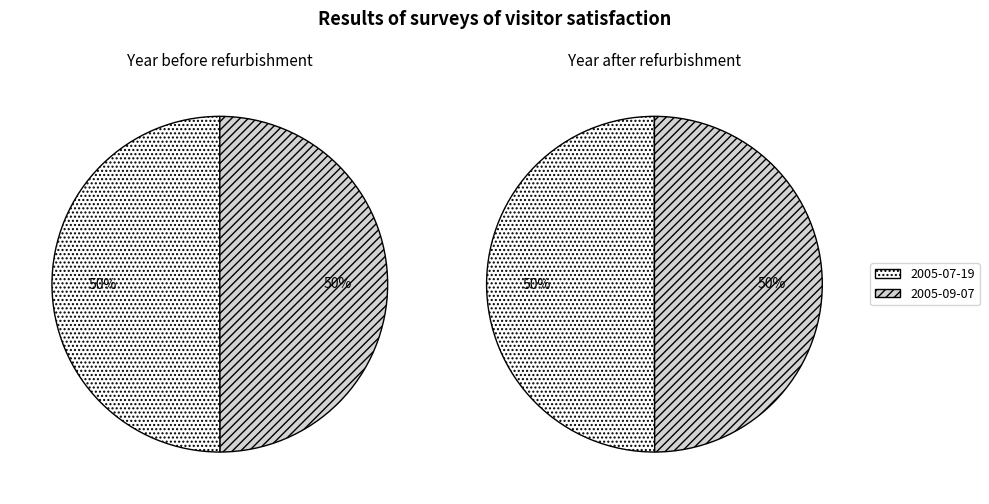

Rank the categories by Before value from lowest to highest.

2005-09-07, 2005-07-19